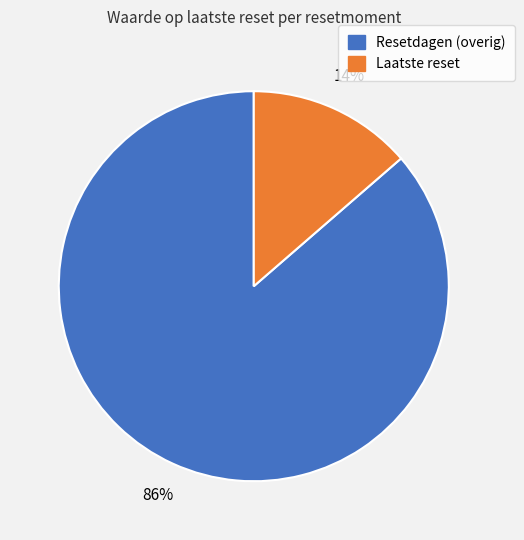

To the nearest percent, what is the average slice percentage?

50%